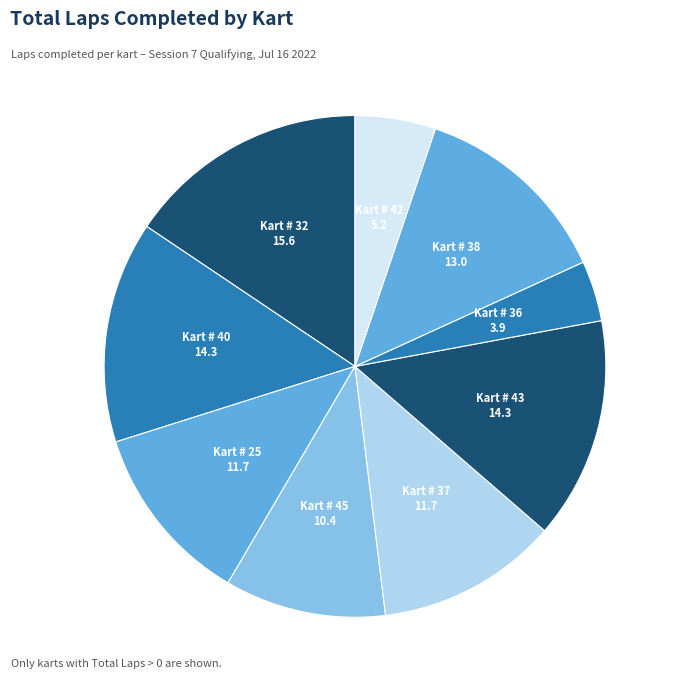

How many segments does this pie chart have?

9